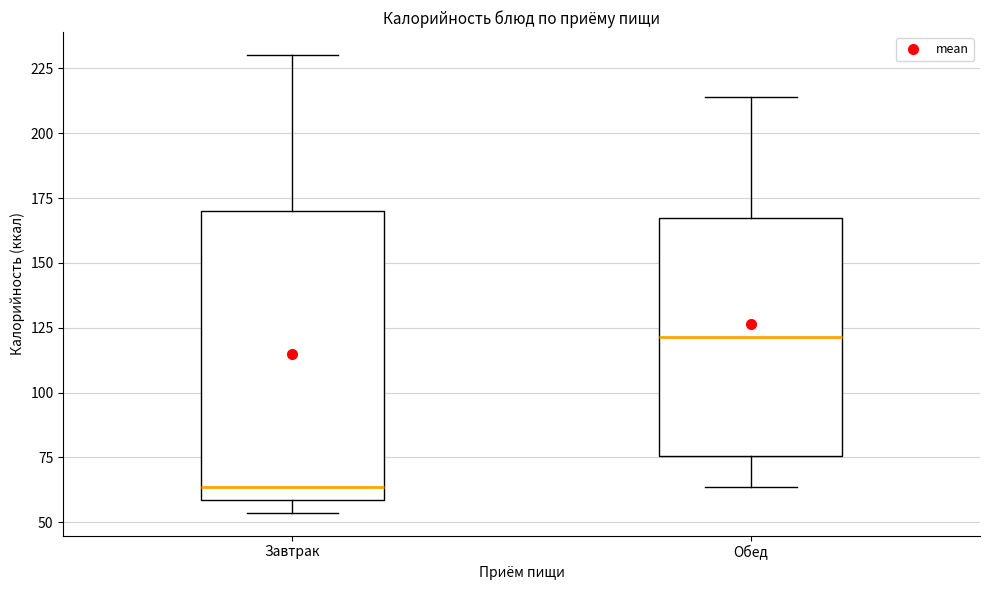

Which box is the tallest, from its lower edge to its upper edge?

Завтрак